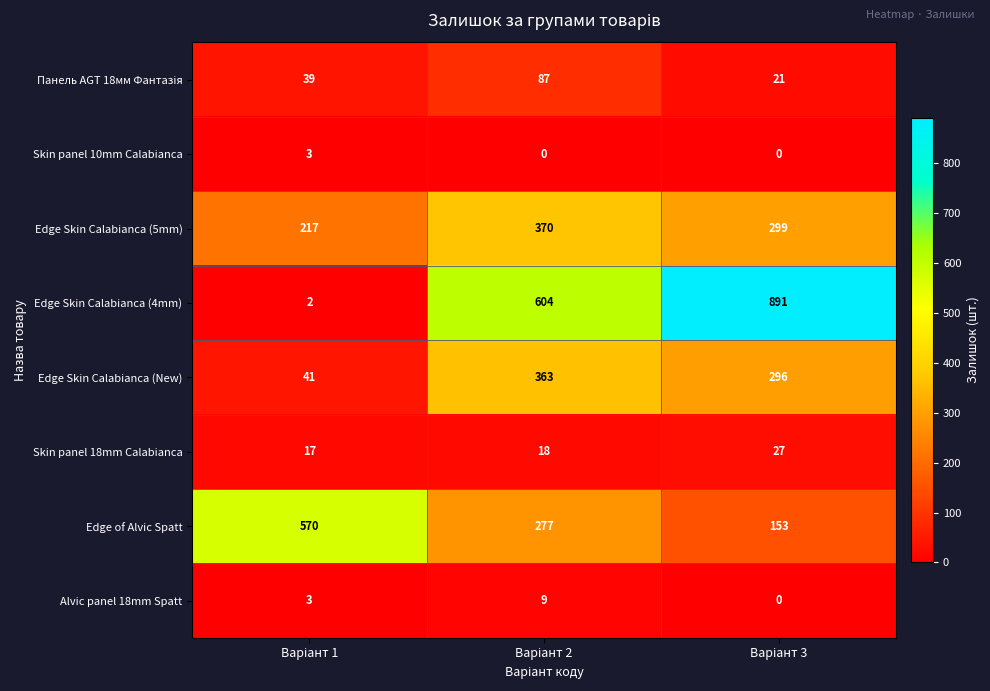

Which series has the largest total across all categories?

Edge Skin Calabianca (4mm)